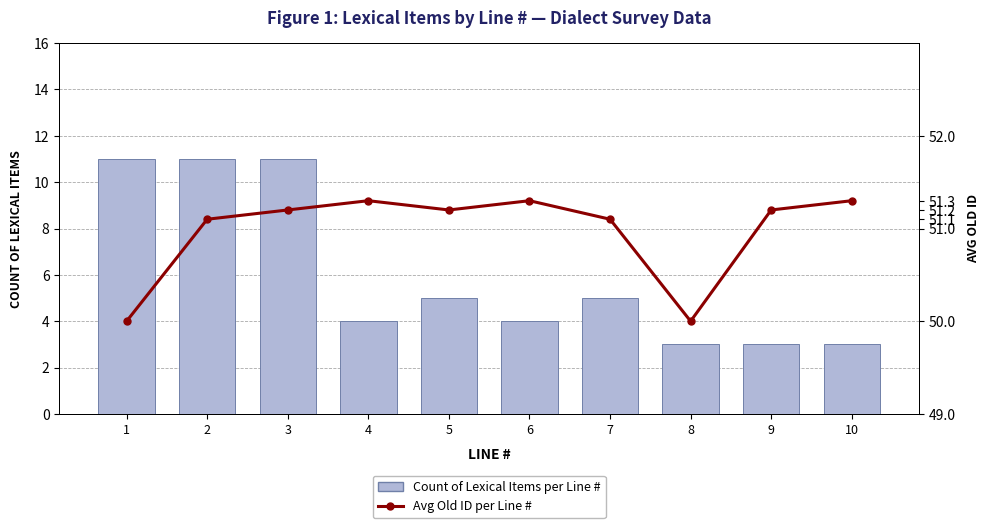

Is it true that Count of Lexical Items per Line # equals 4.3 at 10?

False